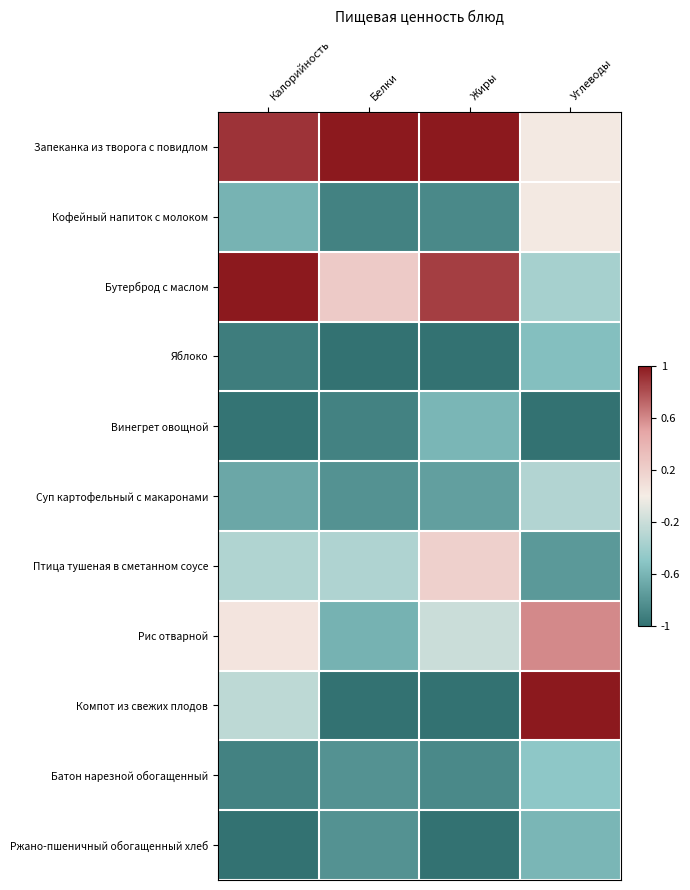

What is the total value across all series at Углеводы?

-2.4